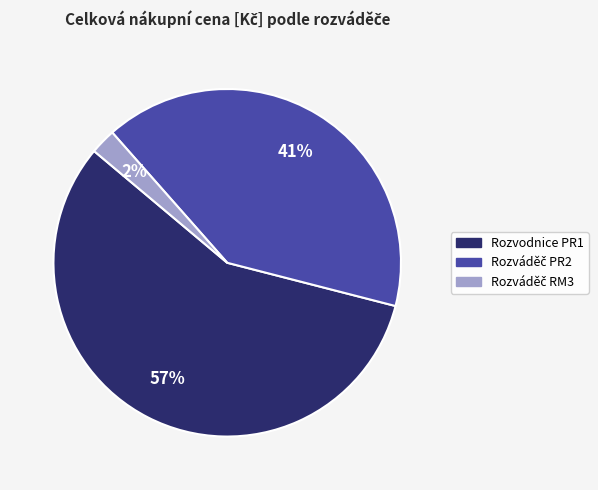

To the nearest percent, what percentage of the pie is Rozvodnice PR1?

57%